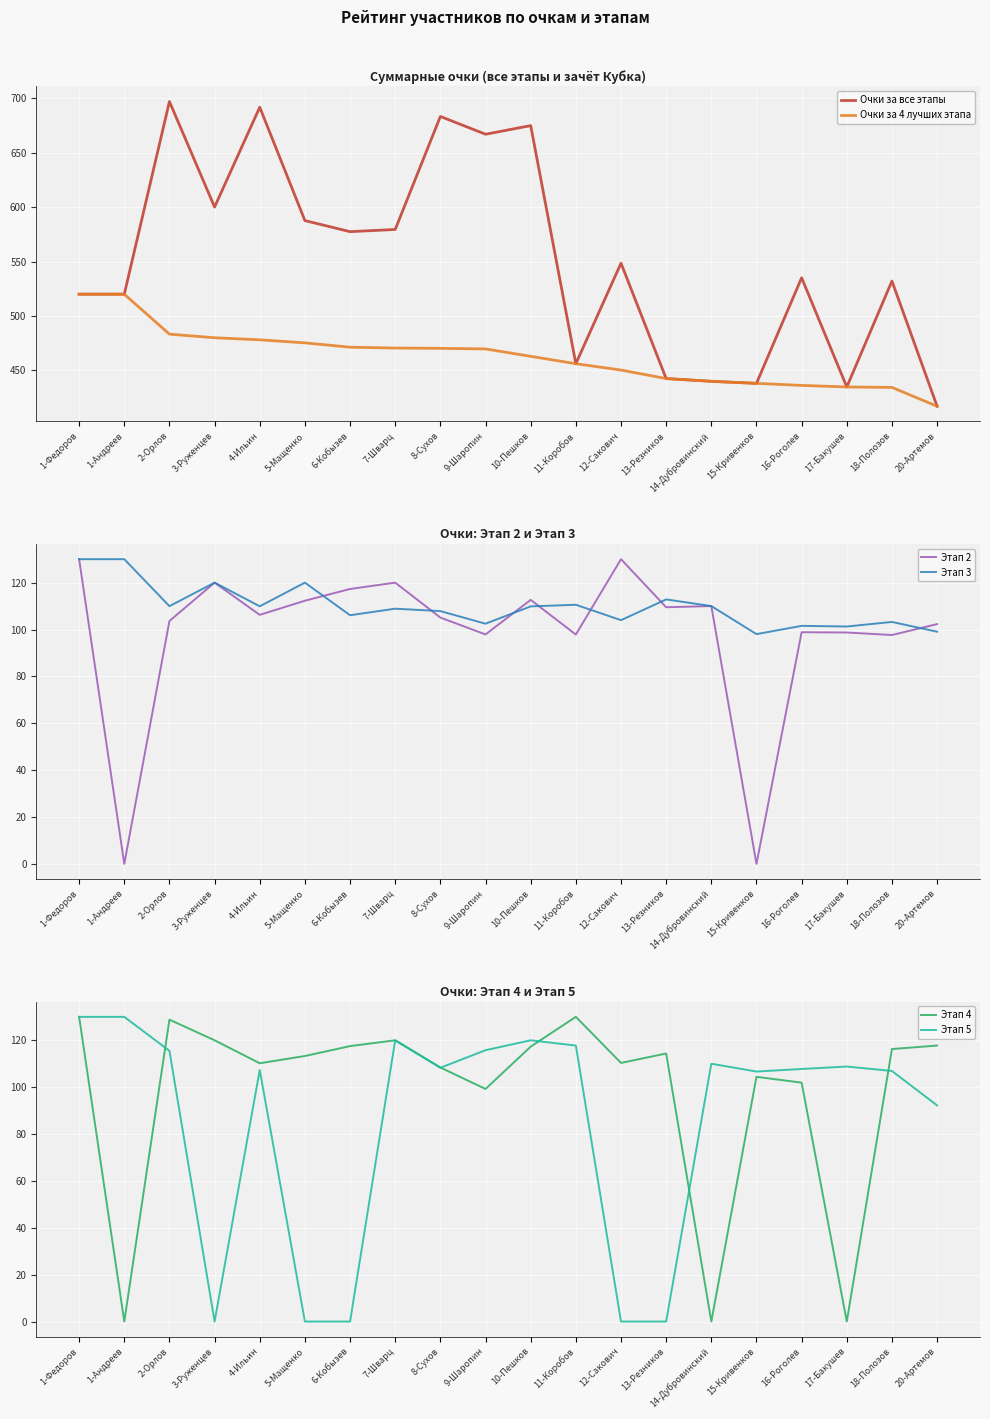

What is the total value across all series at 7-Шварц?

1518.9